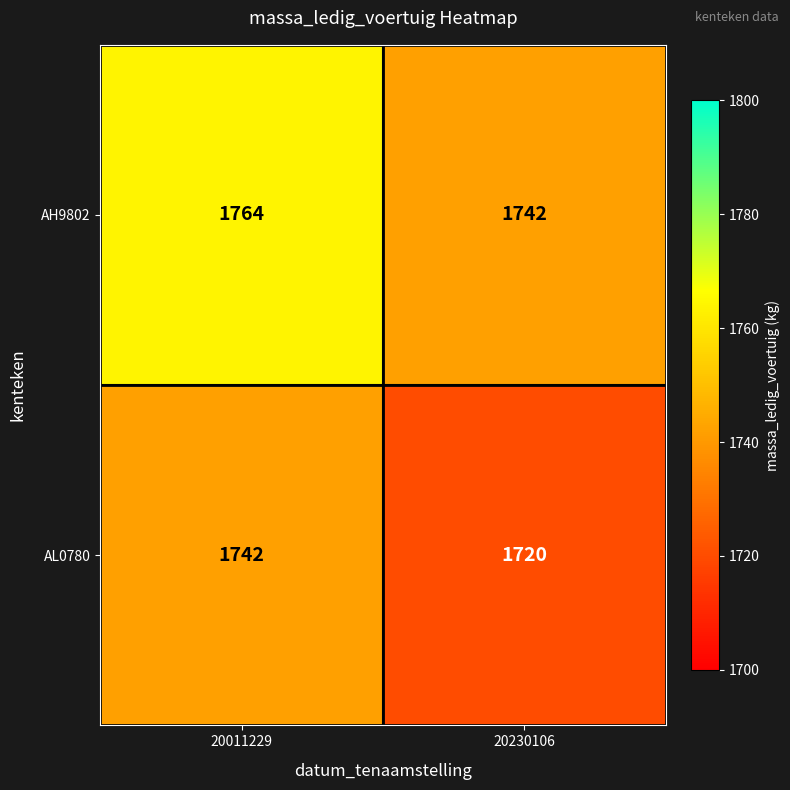

At how many categories does at least one series exceed 1761?

1